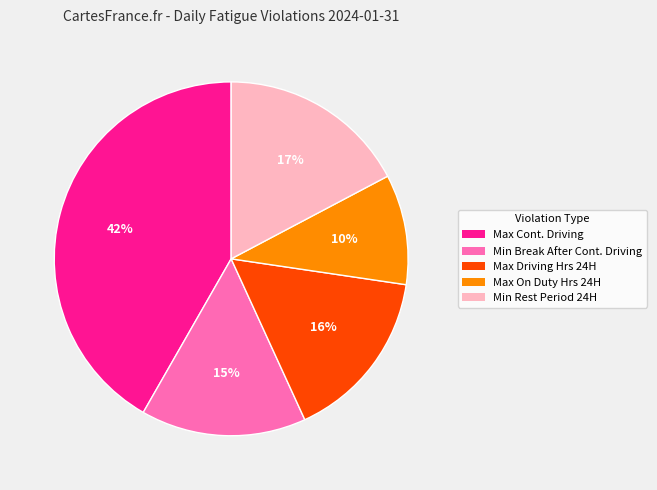

Is there any slice that represents more than half of the pie?

No